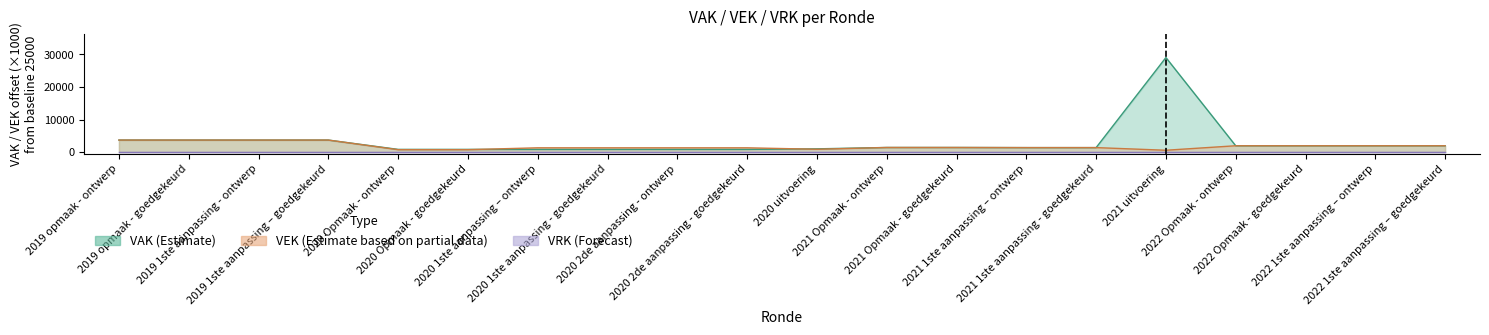

What position from the left is 2019 opmaak - goedgekeurd?

2